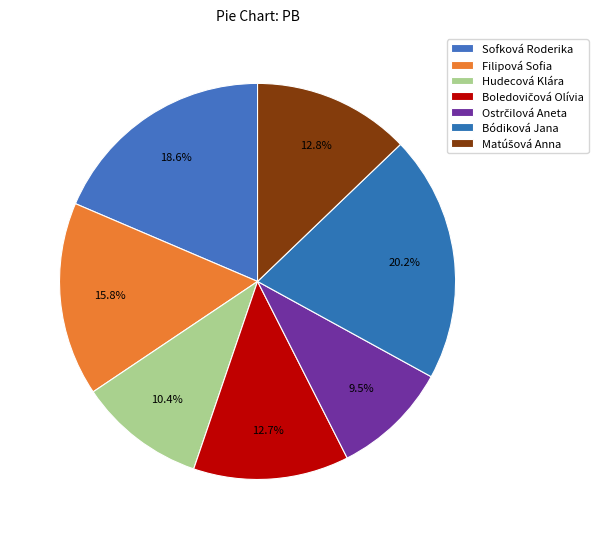

What is the largest slice in the pie chart?

Bódiková Jana